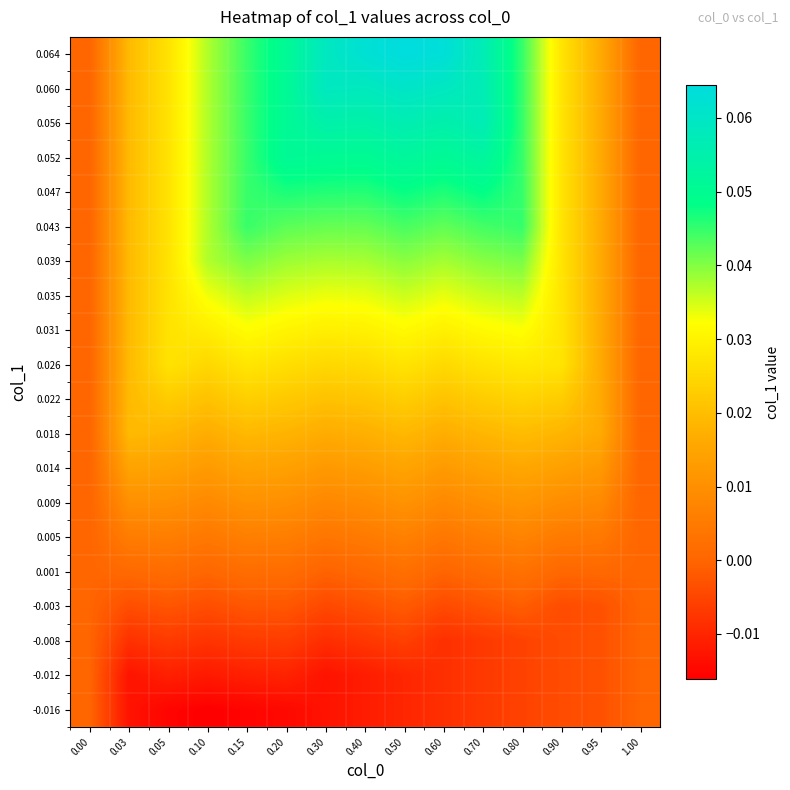

What is the total value across all series at 0.03?

0.2